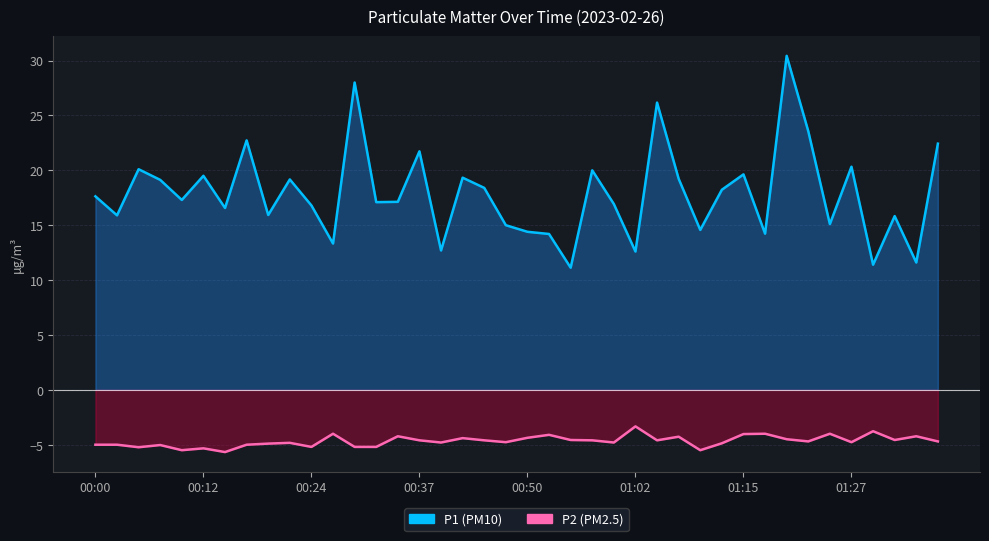

How many values in the P1 series are below 17?

18